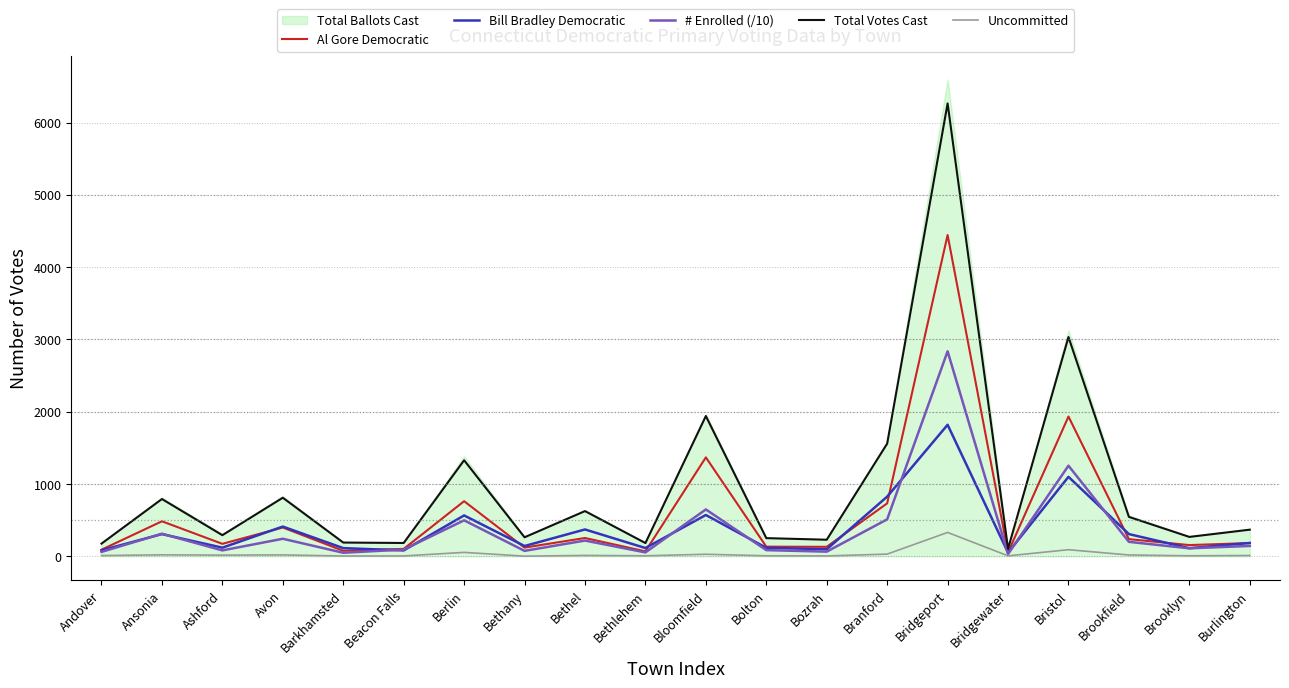

What is the approximate value of Bill Bradley Democratic at Bridgeport?

1820.0